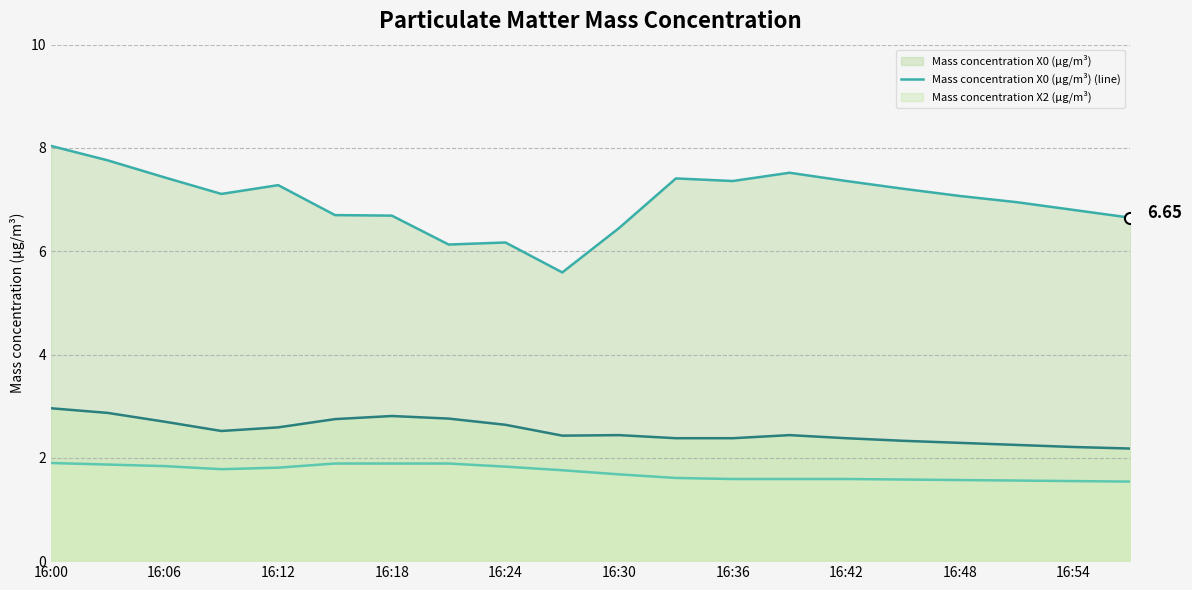

True or false: Mass concentration X0 (μg/m³) (line) and Mass concentration X2 (μg/m³) (line) cross at least once.

False